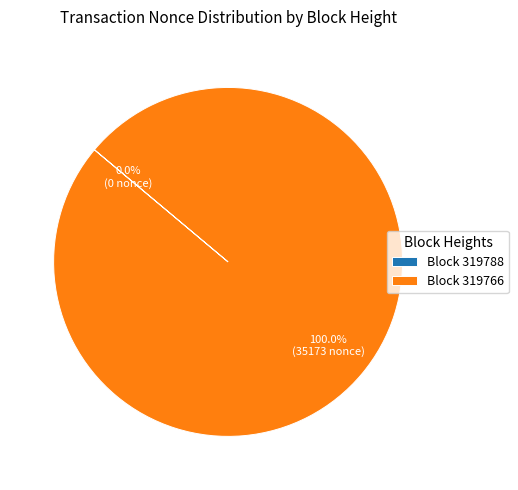

What is the change in value from 319788 to 319766?

+35173